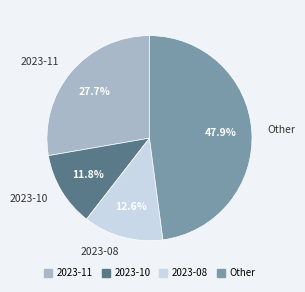

Does any single category account for the majority?

No